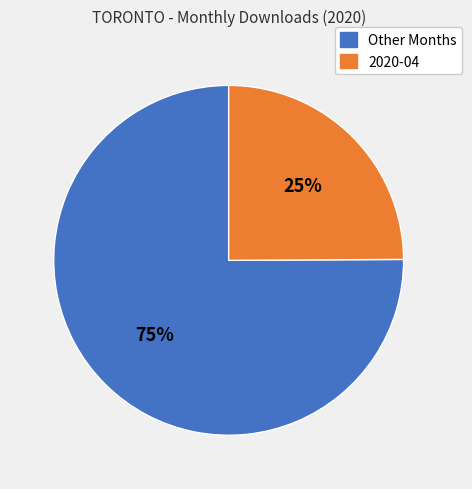

To the nearest percent, what is the difference between the largest and smallest slice percentages?

50%